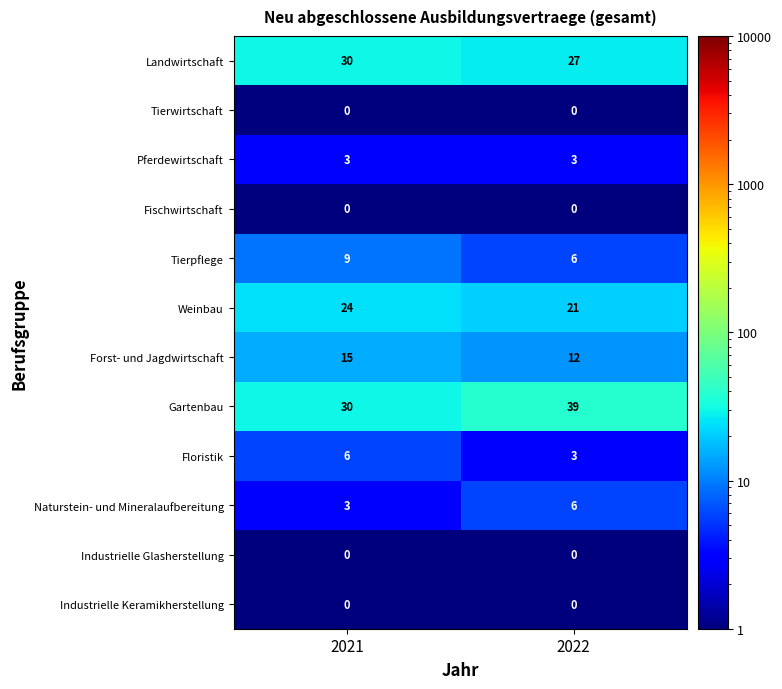

Where is Naturstein- und Mineralaufbereitung nearest to the value 4?

2021